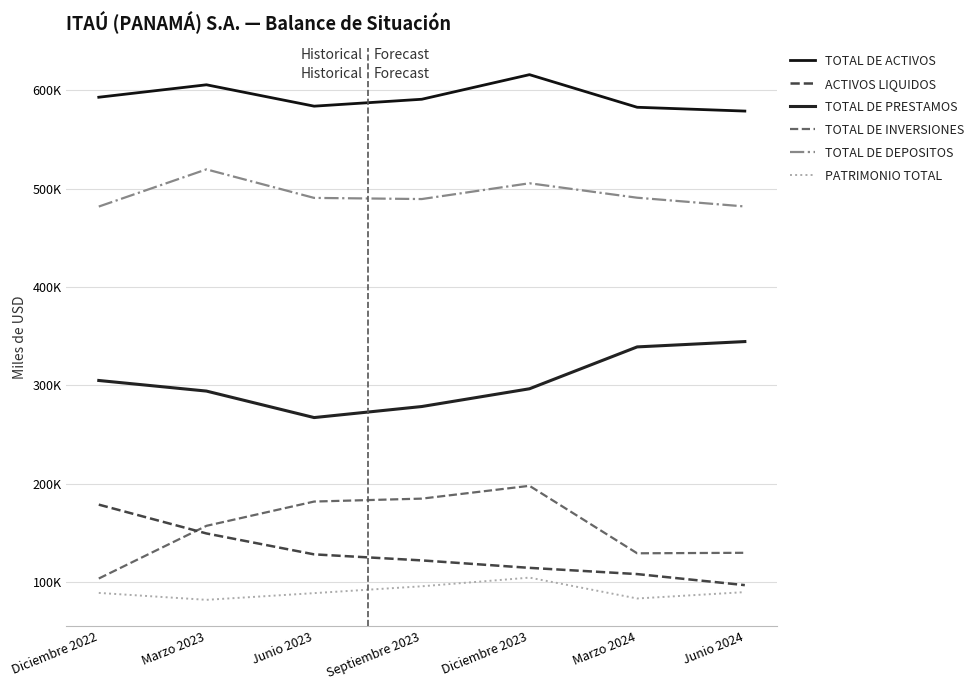

The TOTAL DE INVERSIONES series shows 197812.0 at Diciembre 2023. True or false?

True